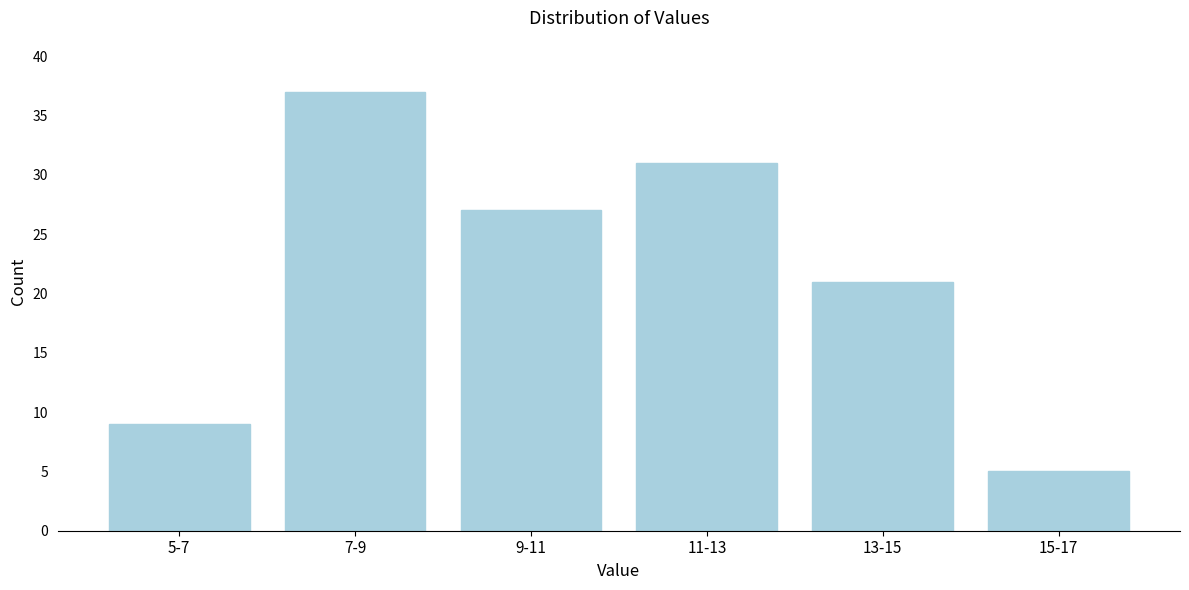

Reading right to left, what are all the values shown in this chart?

5	21	31	27	37	9